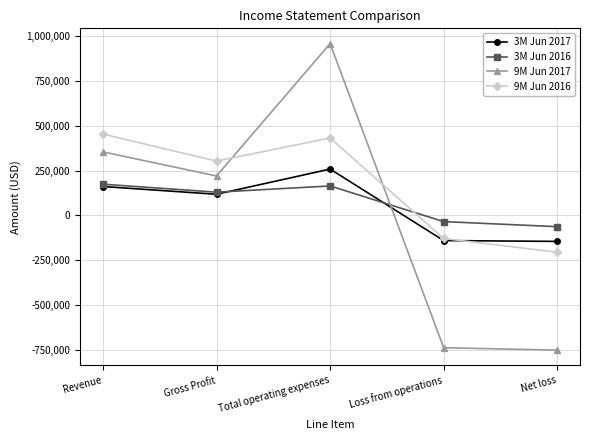

What position from the left is Total operating expenses?

3